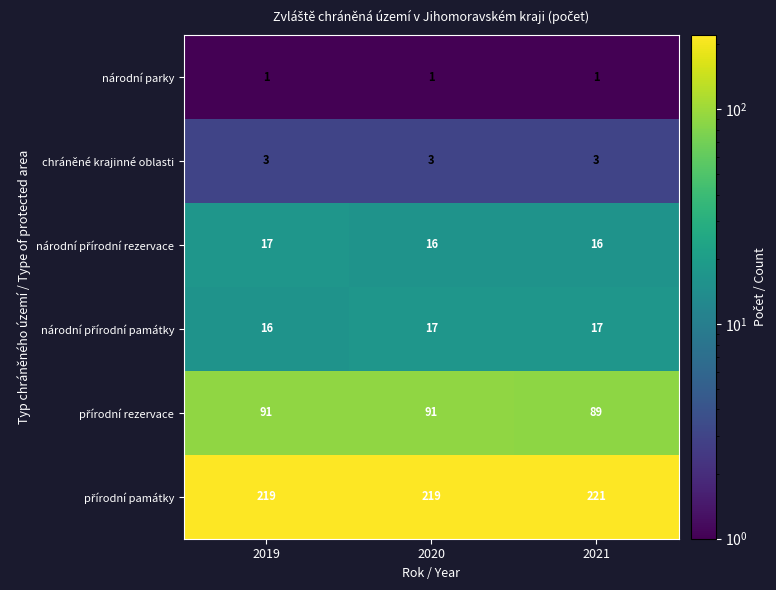

What is the total value across all series at 2020?

347